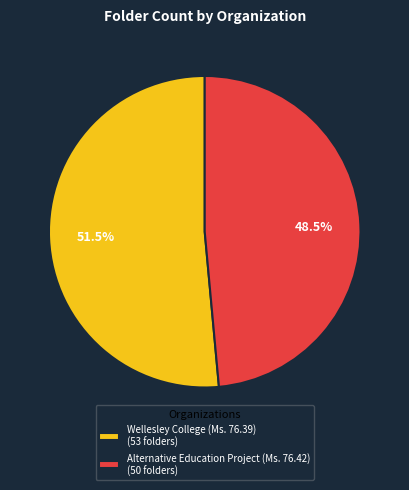

Count the number of slices in the pie.

2